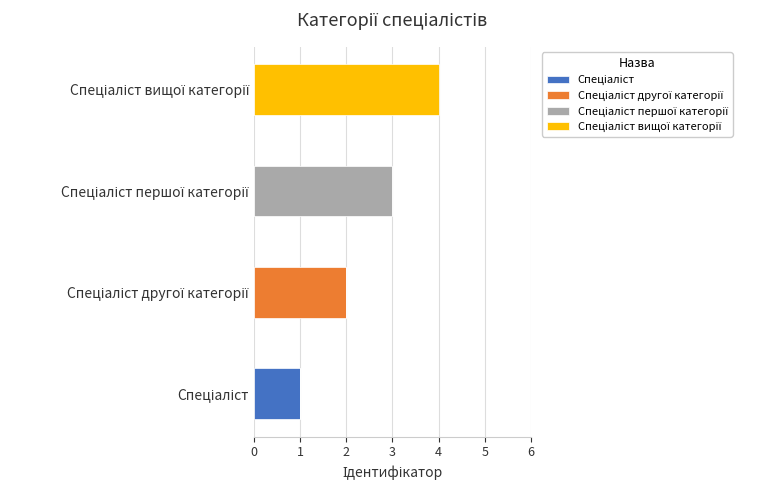

How many distinct data groups are displayed?

4